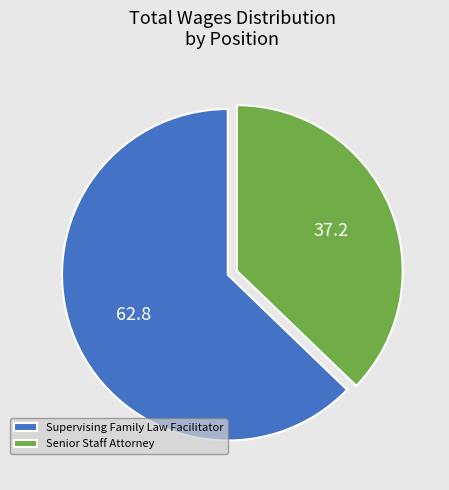

Which slice is the smallest?

Senior Staff Attorney